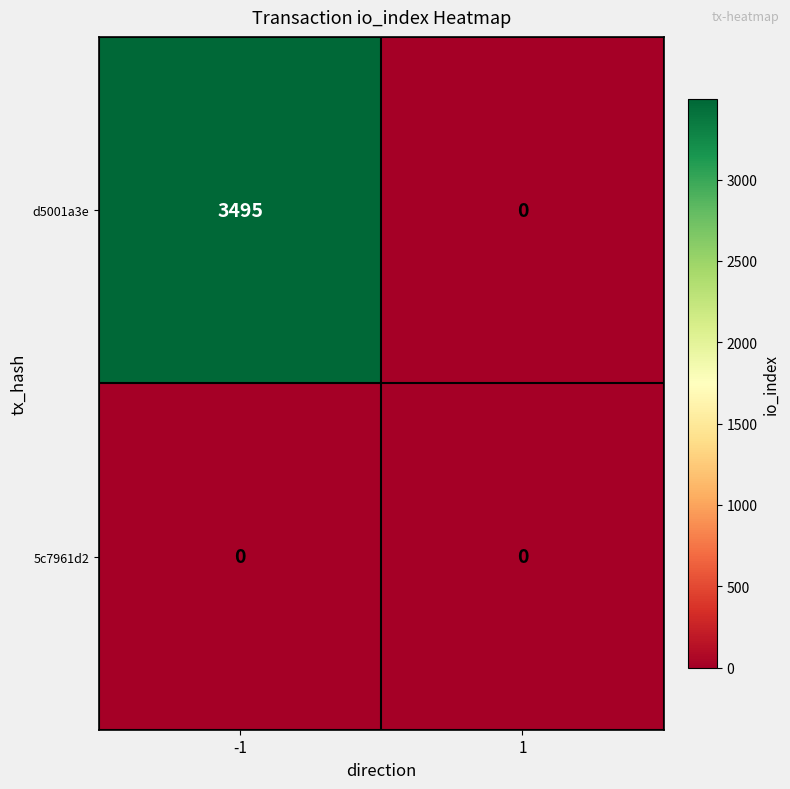

Reading right to left, list all the values displayed in this chart.

d5001a3e: 0	3495
5c7961d2: 0	0